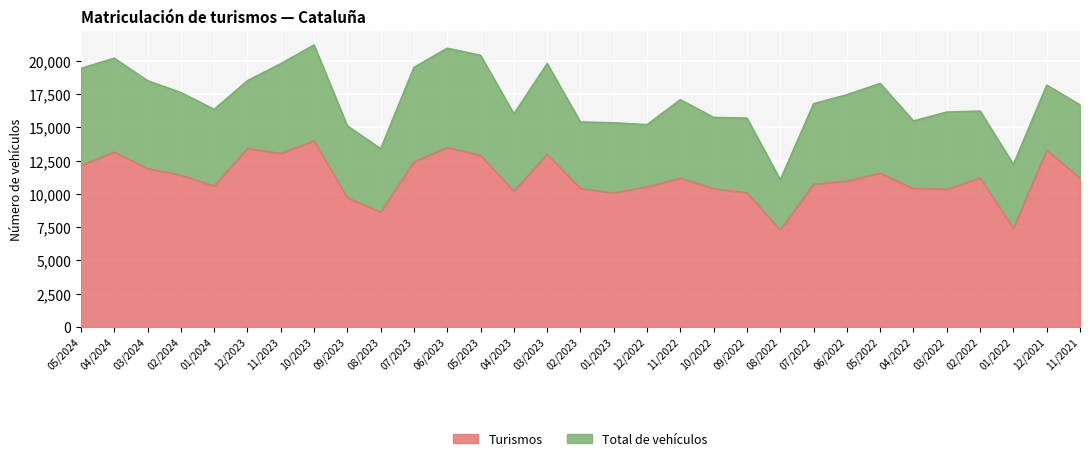

True or false: Turismos and Total de vehículos intersect in this chart.

False